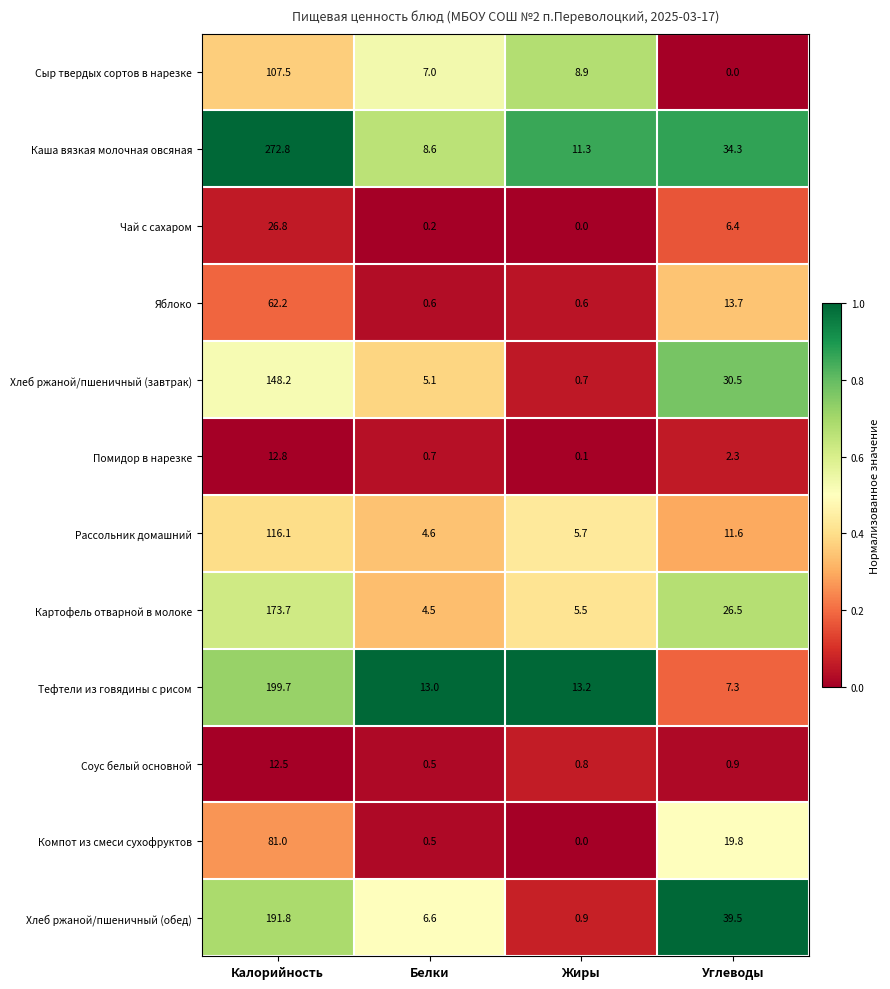

What is the average value of the Яблоко series?

19.3